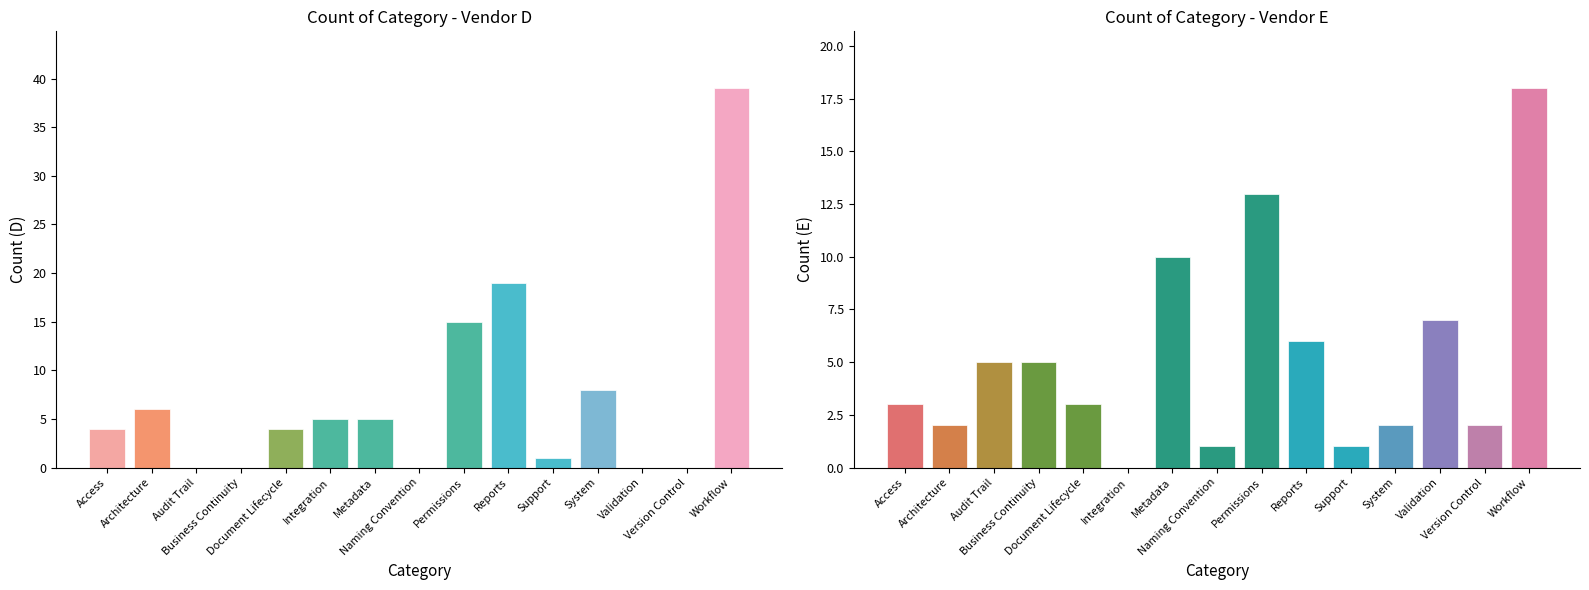

Rank the series at Naming Convention from lowest to highest value.

D, E